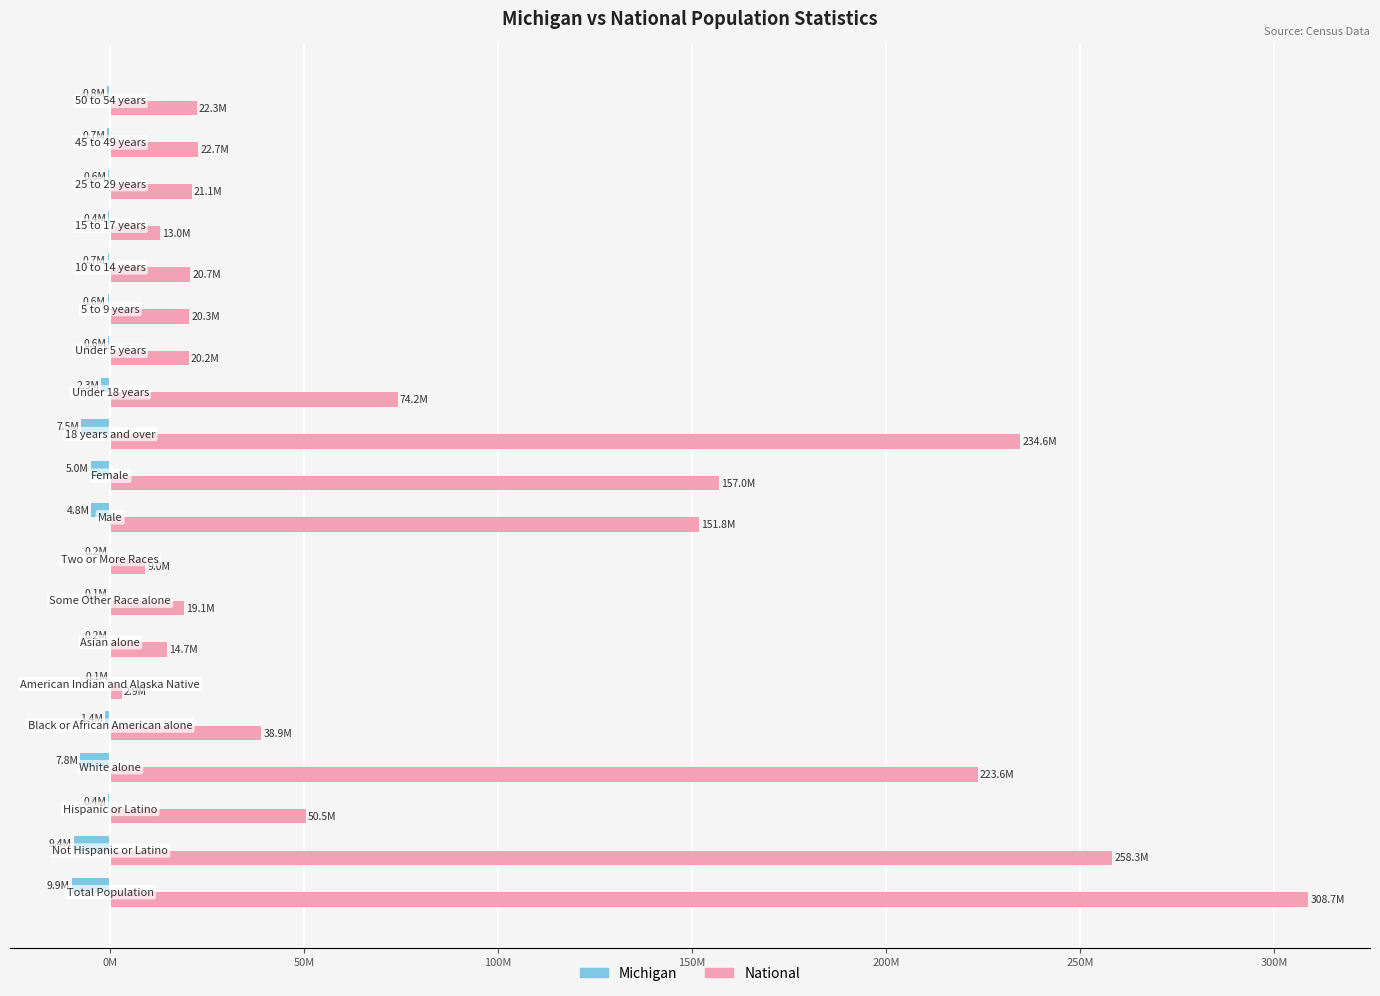

What are all the series names shown in the legend?

Michigan, National